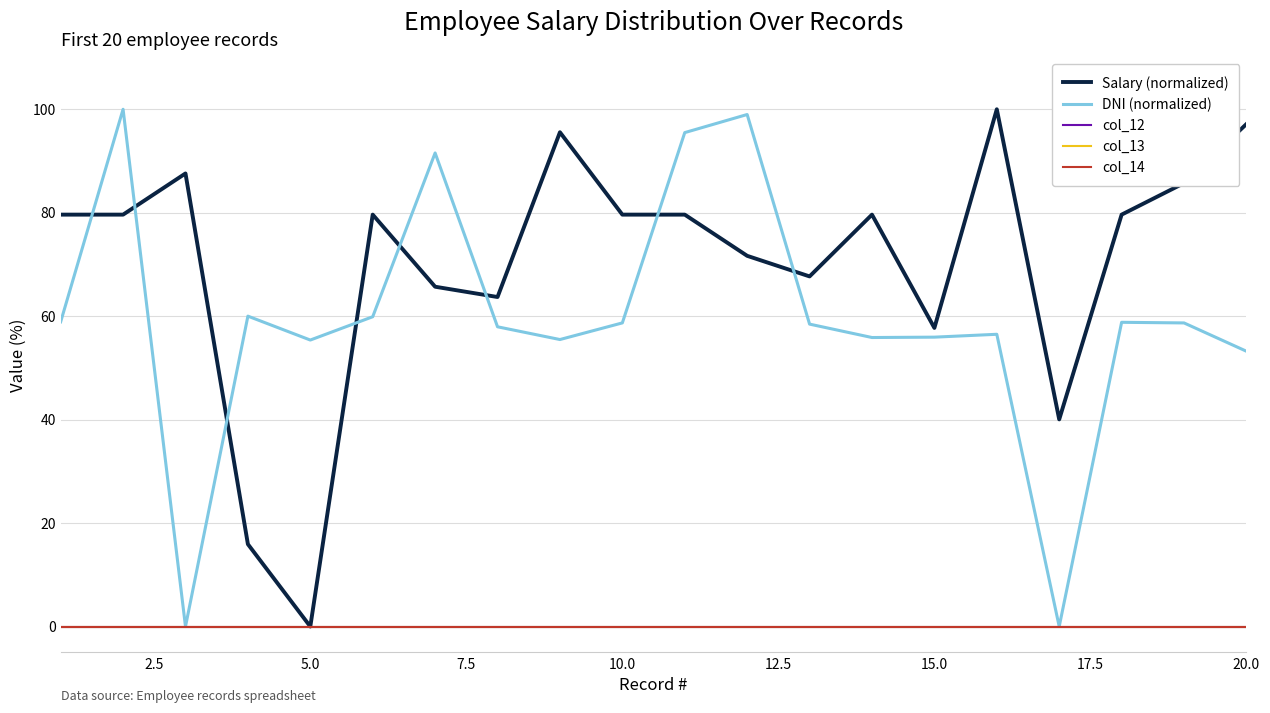

True or false: col_12 has more than 2 points higher than both neighbors.

False